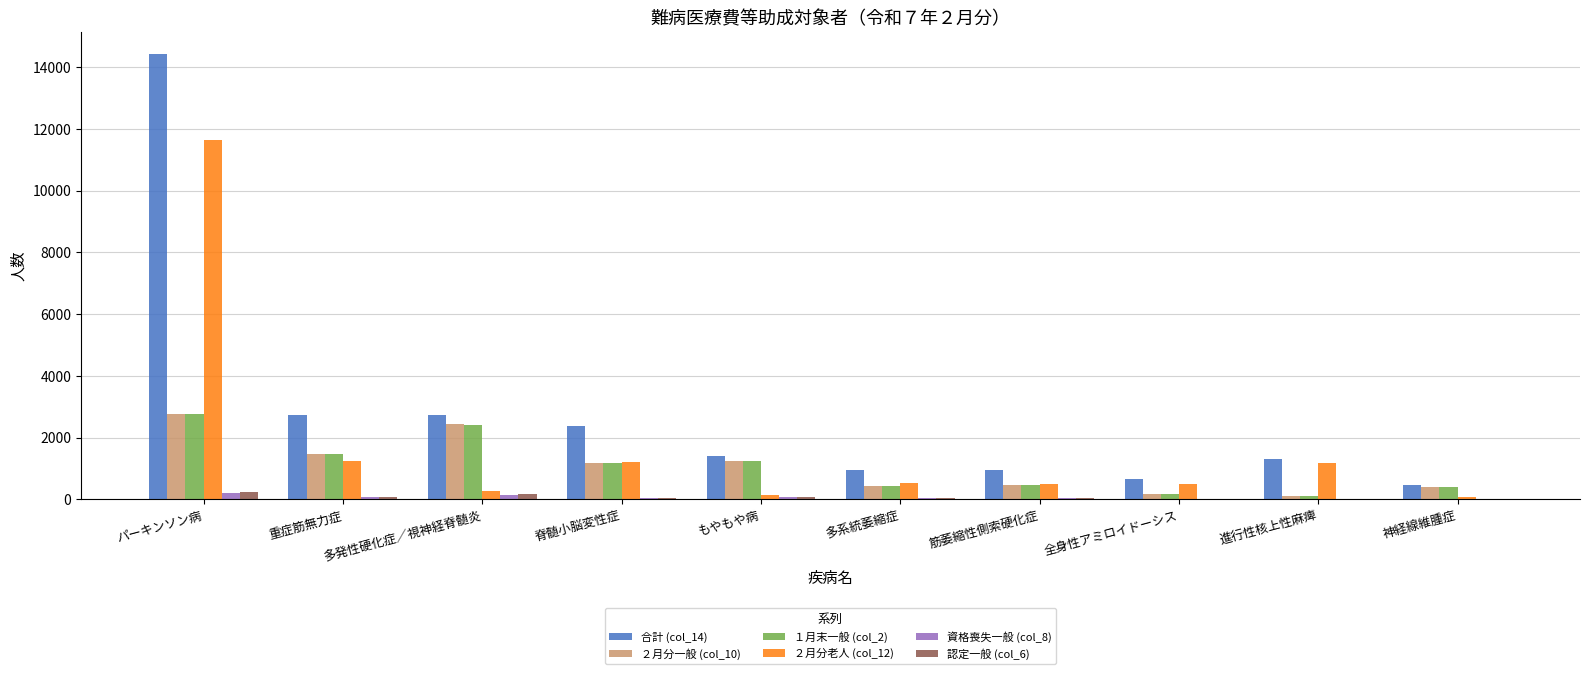

What is the highest value of the ２月分一般 (col_10) series?

2773